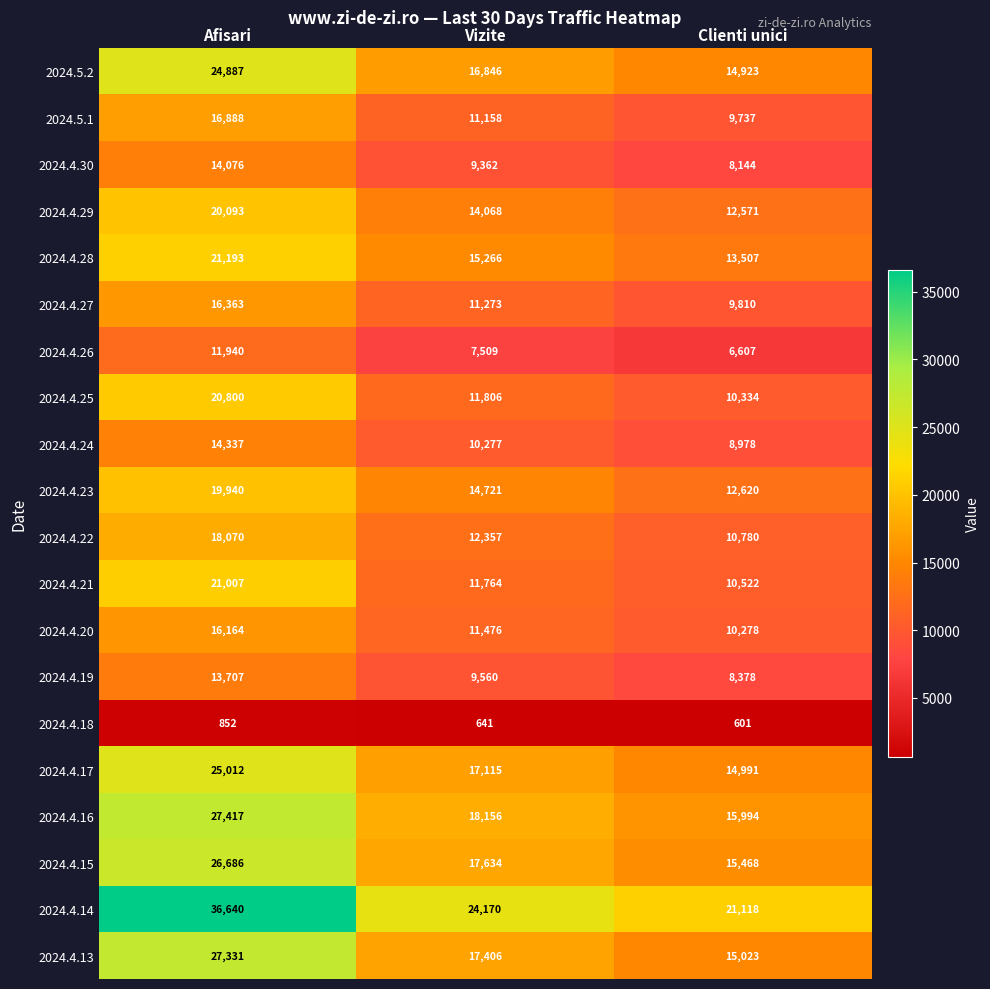

At which category is the sum across all series the highest?

Afisari